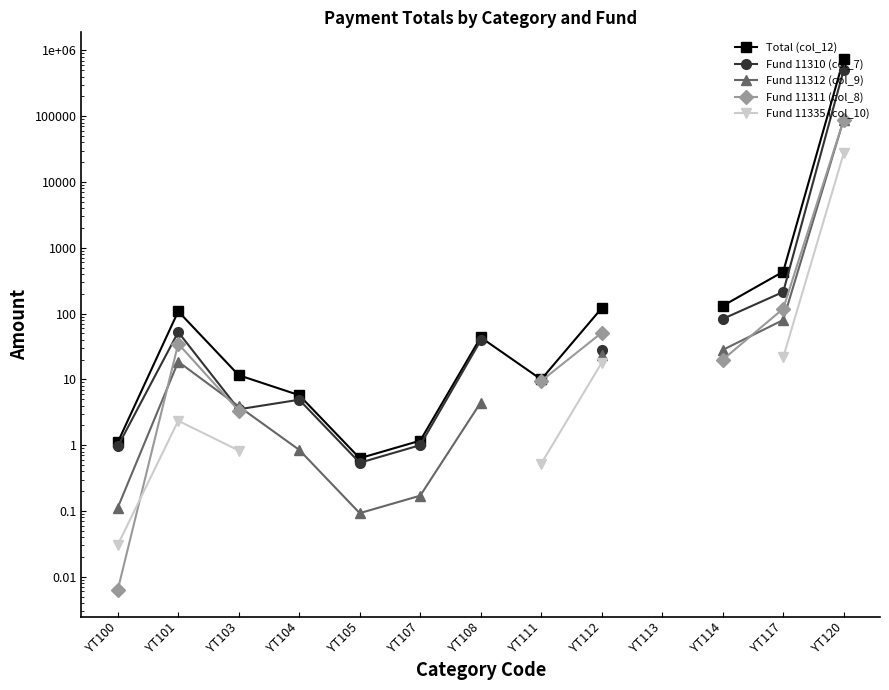

Is the value of Fund 11335 (col_10) at YT120 greater than the value of Fund 11311 (col_8) at YT101?

Yes